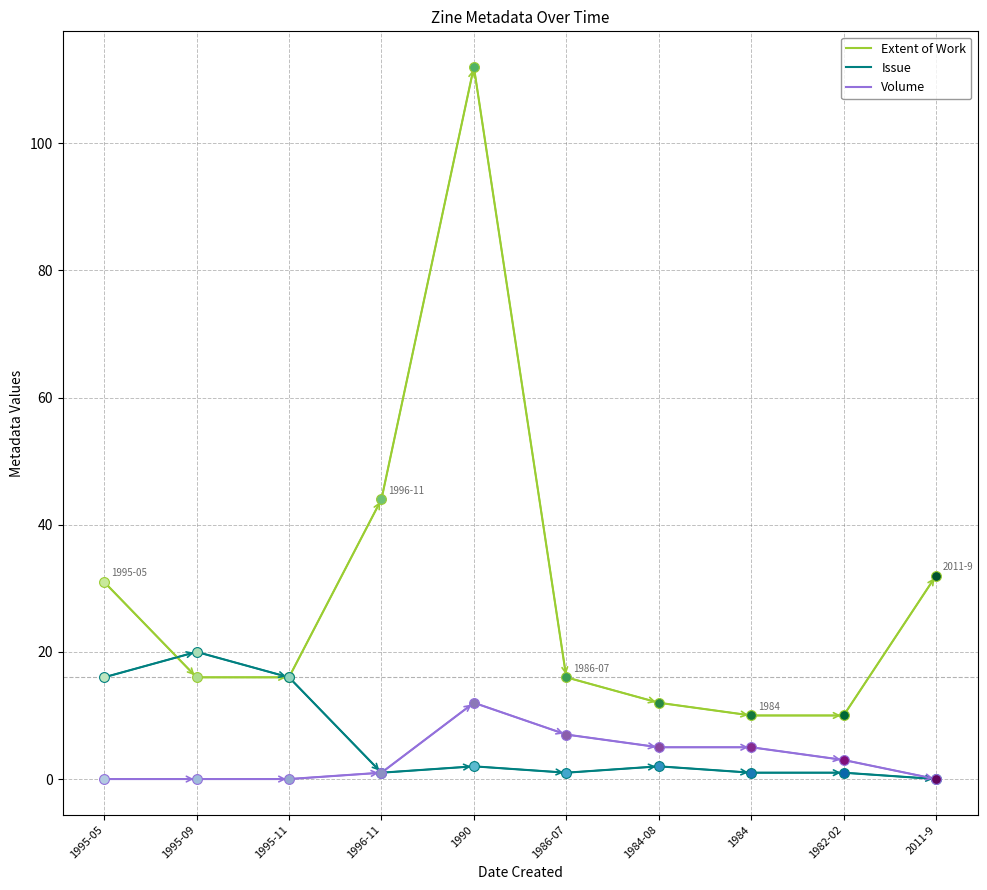

What is the total value across all series at 2011-9?

32